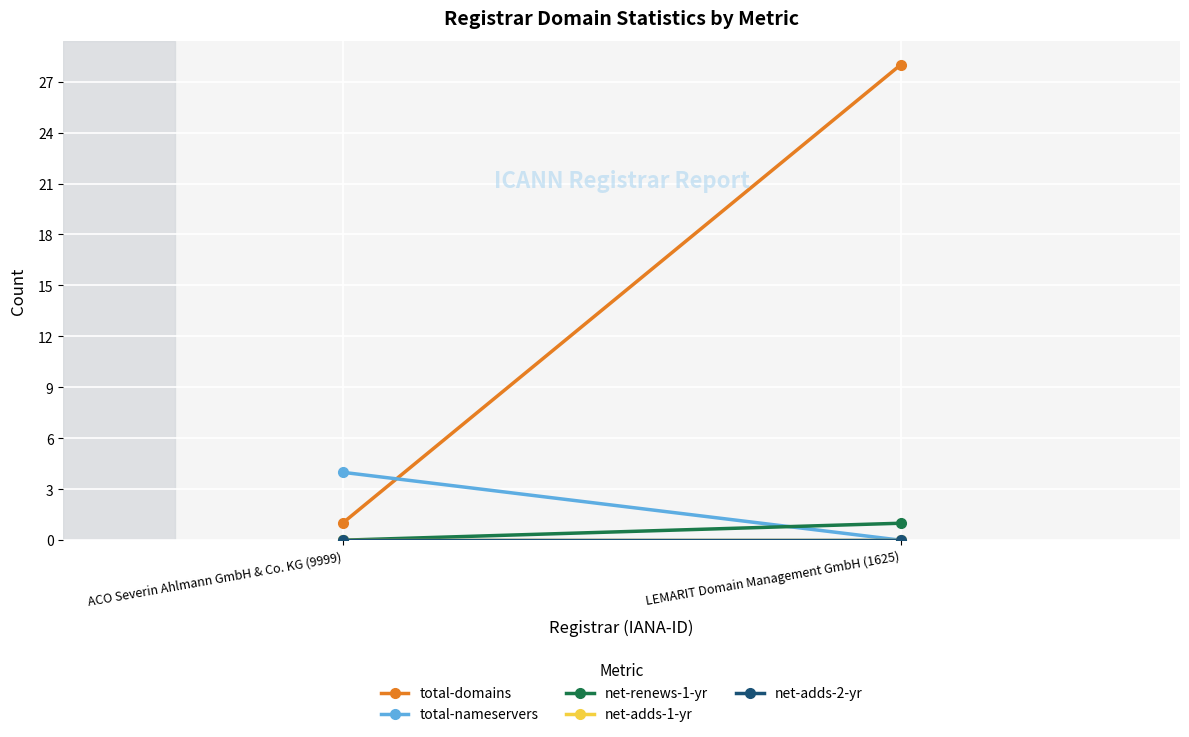

Which series has the largest total across all categories?

total-domains